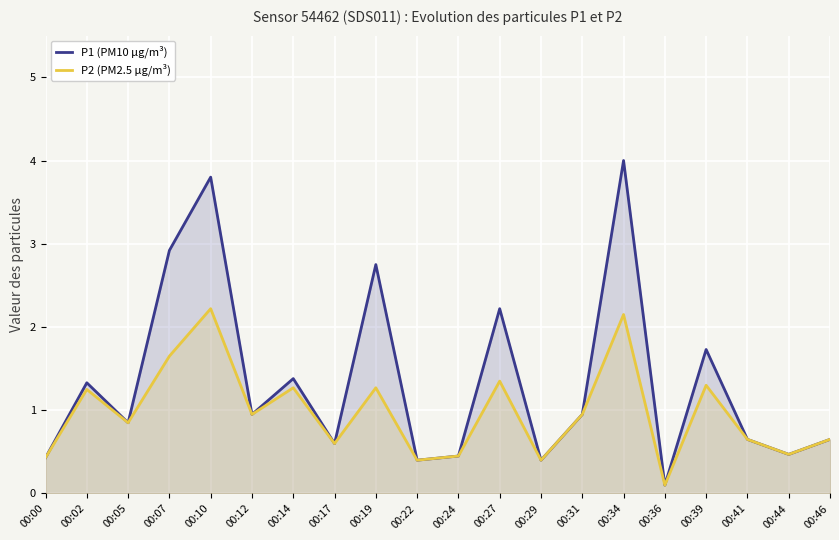

What is the value of the P1 (PM10 µg/m³) point at the 12th from the left?

2.2